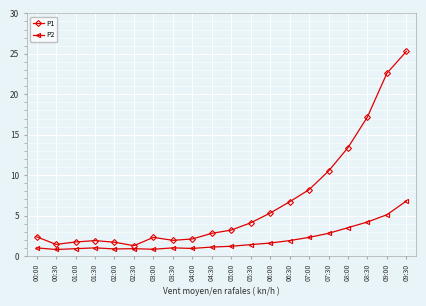

True or false: P1 has a value of 8.8 at 06:00.

False